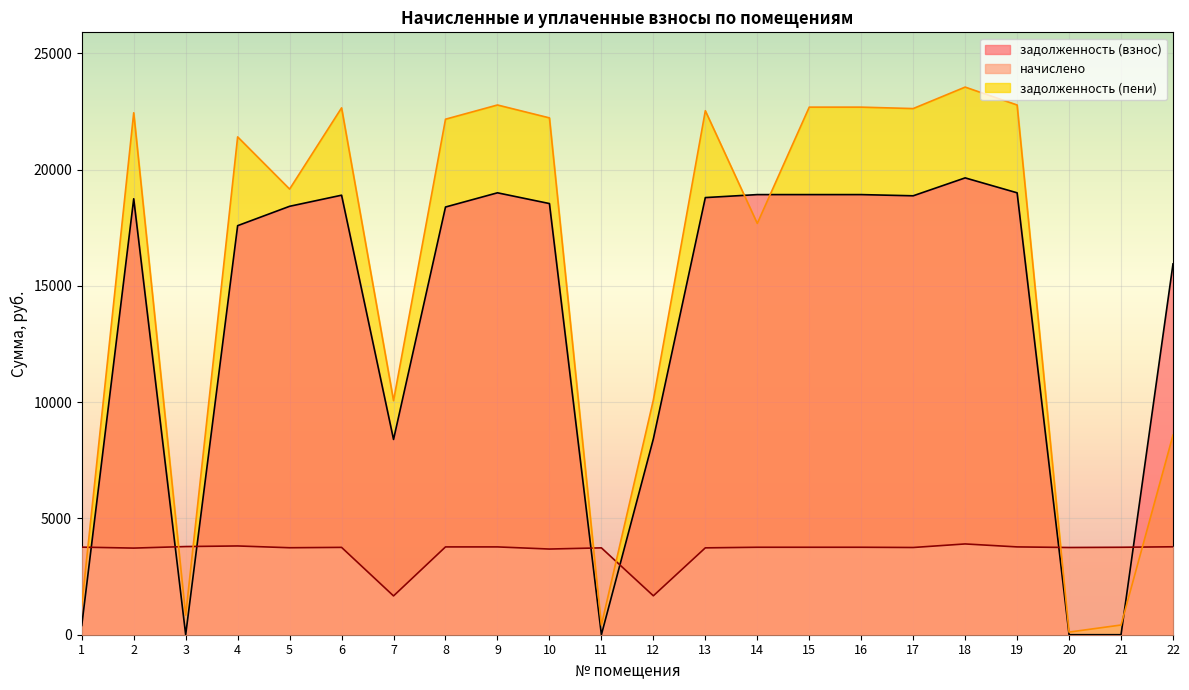

In задолженность (взнос), how many points are lower than both neighbors (excluding endpoints)?

4